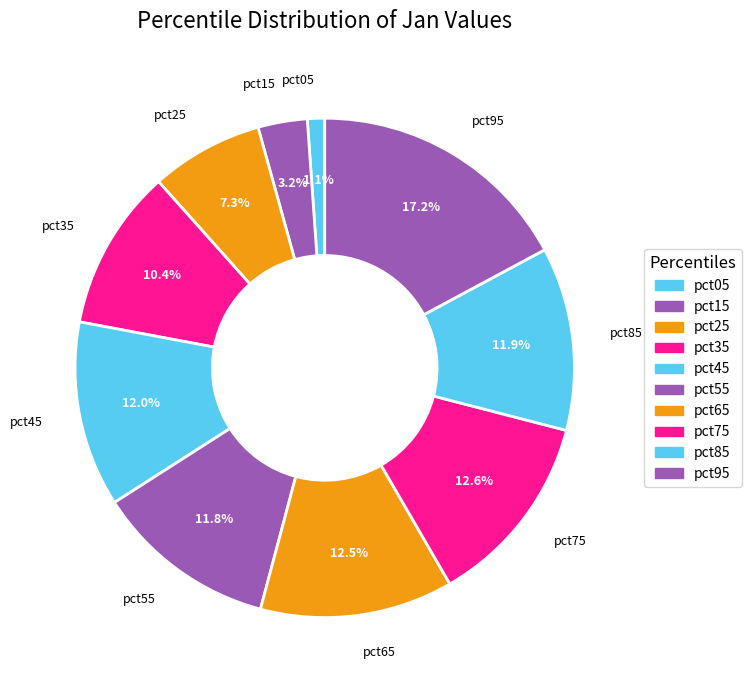

Which has a higher value, pct95 or pct05?

pct95